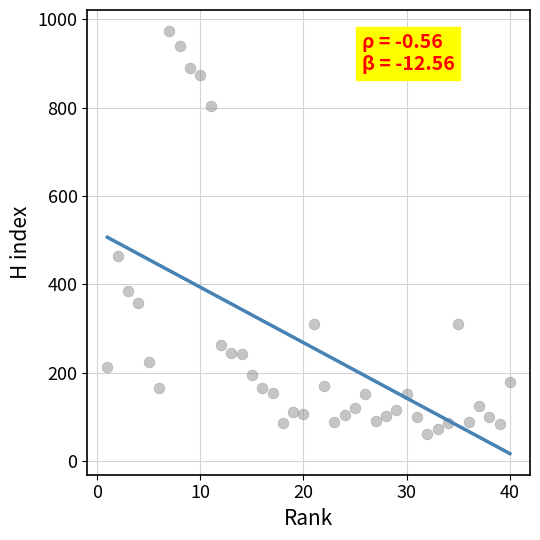

What is the range of Y values (max minus min)?

913